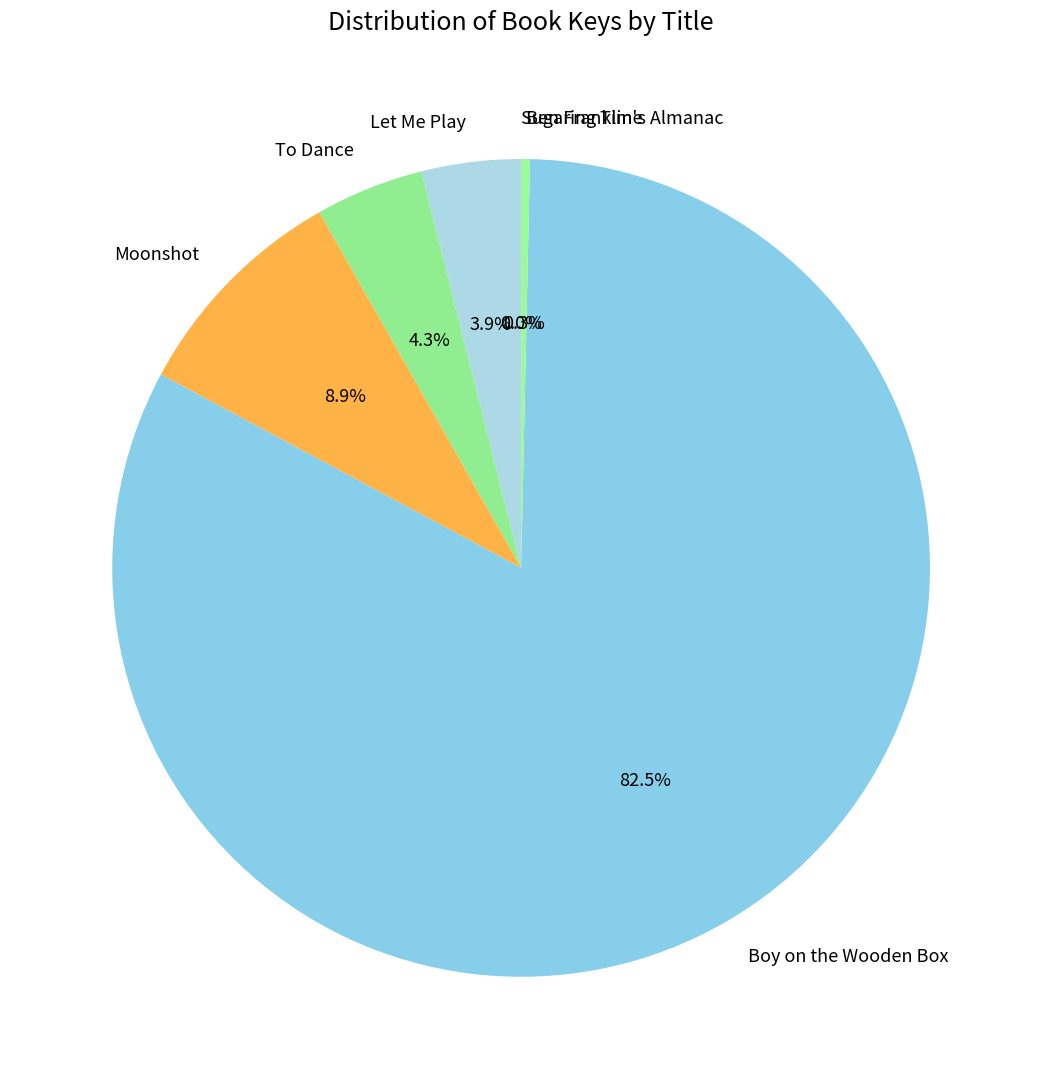

The Moonshot slice represents 1% of the pie. True or false?

False